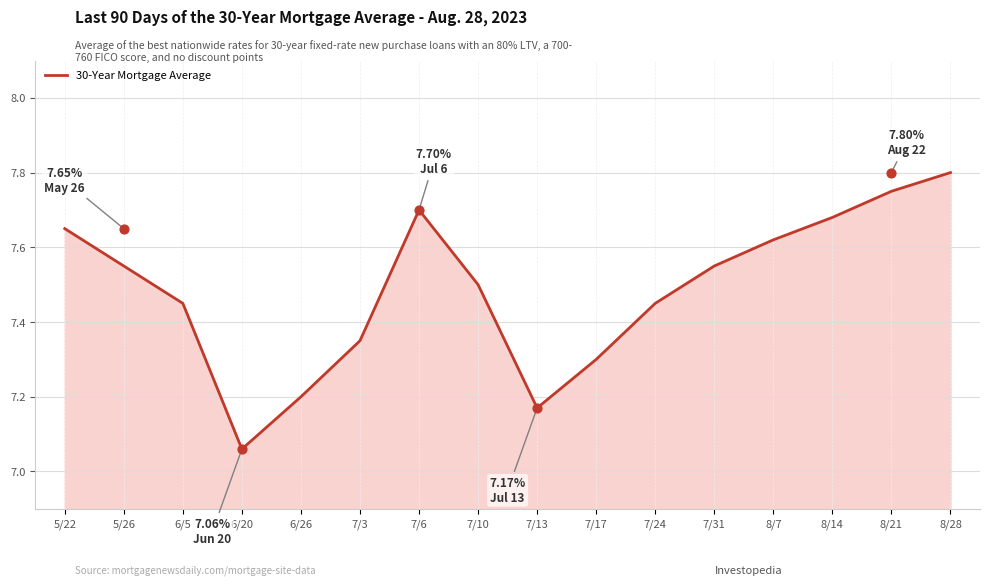

Approximately how many times larger is the value at 7/17 compared to 8/21?

0.9